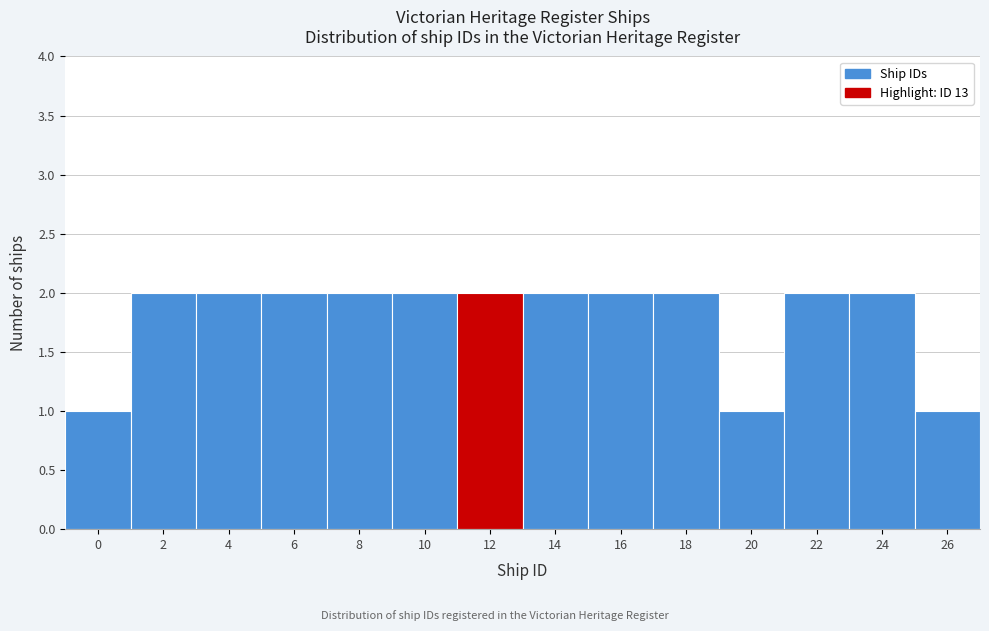

Reading right to left, extract all data points from this chart.

26=1	24=2	22=2	20=1	18=2	16=2	14=2	12=2	10=2	8=2	6=2	4=2	2=2	0=1